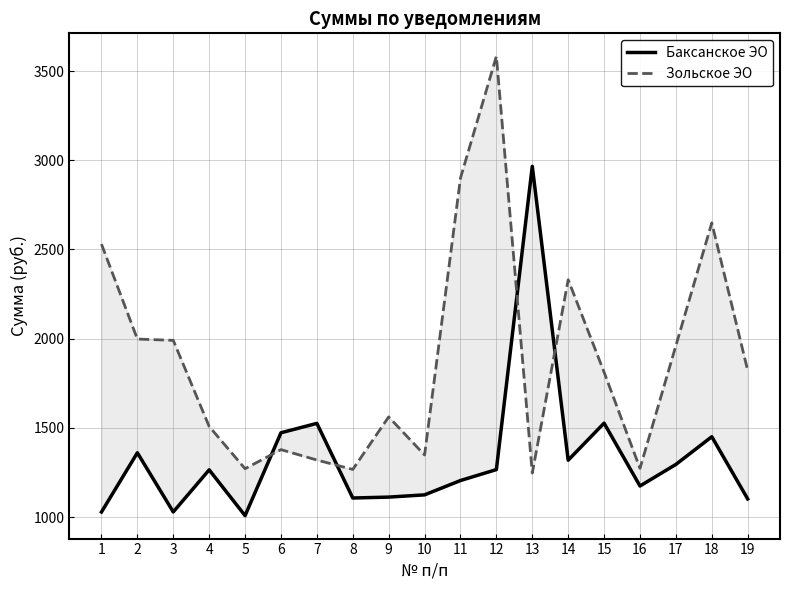

How many data points in Зольское ЭО are above 1812?

10